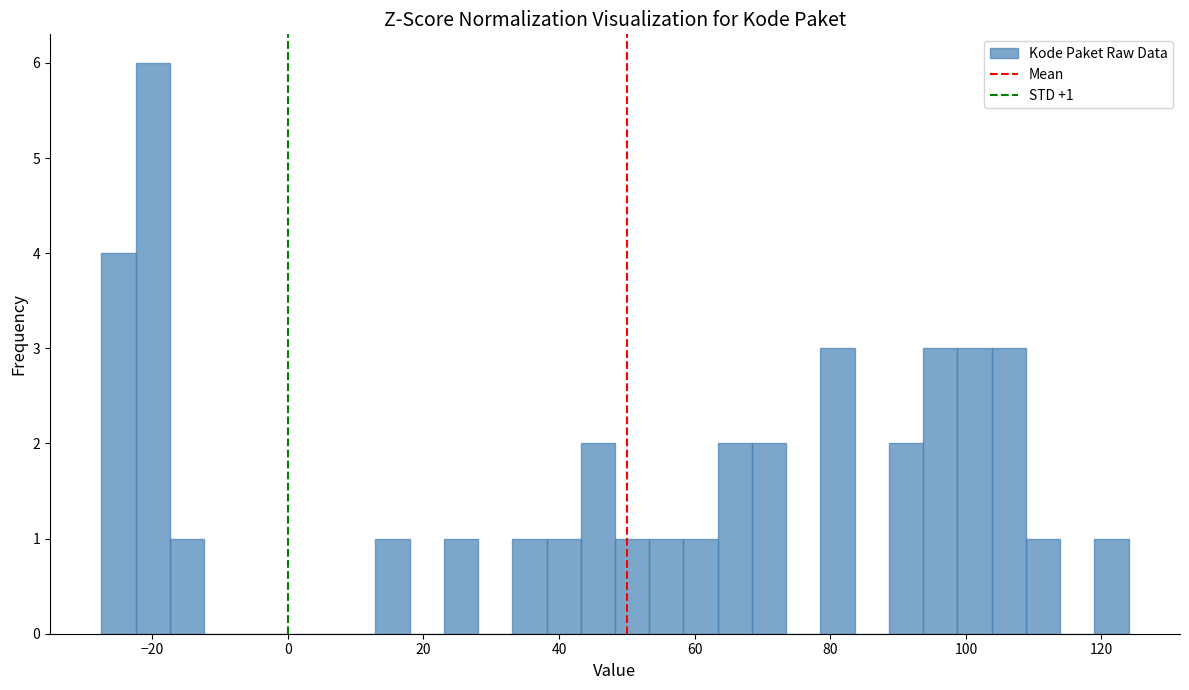

Read against the x-axis, roughly where is the centre of the tallest bar?

-20